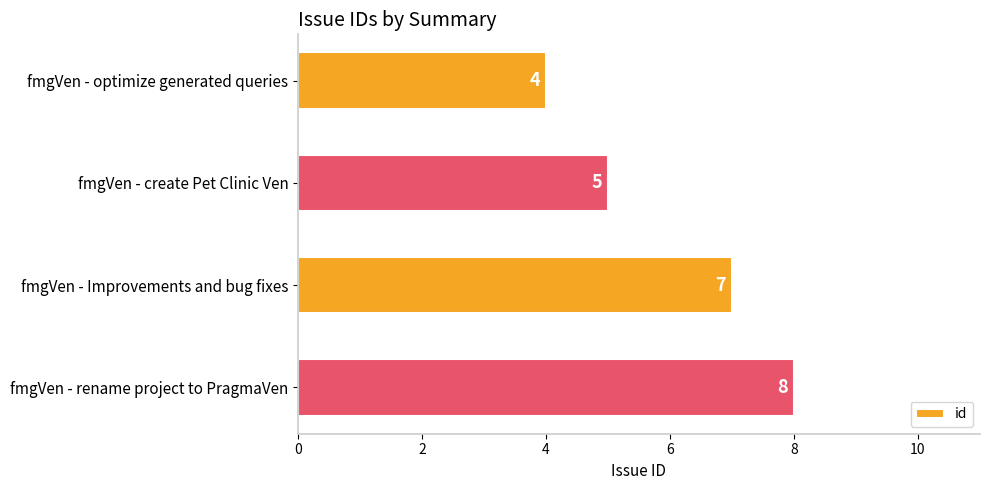

Rank the categories by value from highest to lowest.

fmgVen - rename project to PragmaVen, fmgVen - Improvements and bug fixes, fmgVen - create Pet Clinic Ven, fmgVen - optimize generated queries